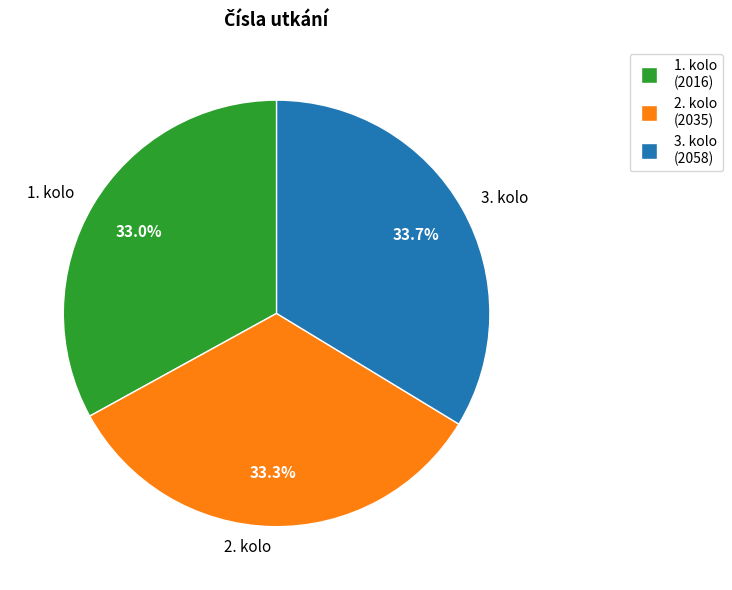

Does any single category account for the majority?

No